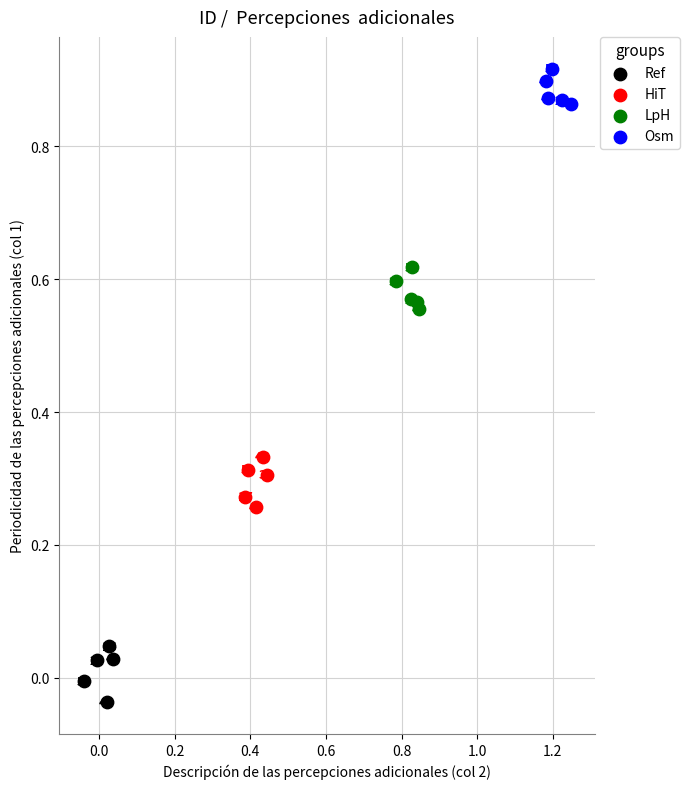

Which series contains the highest Y value?

Osm